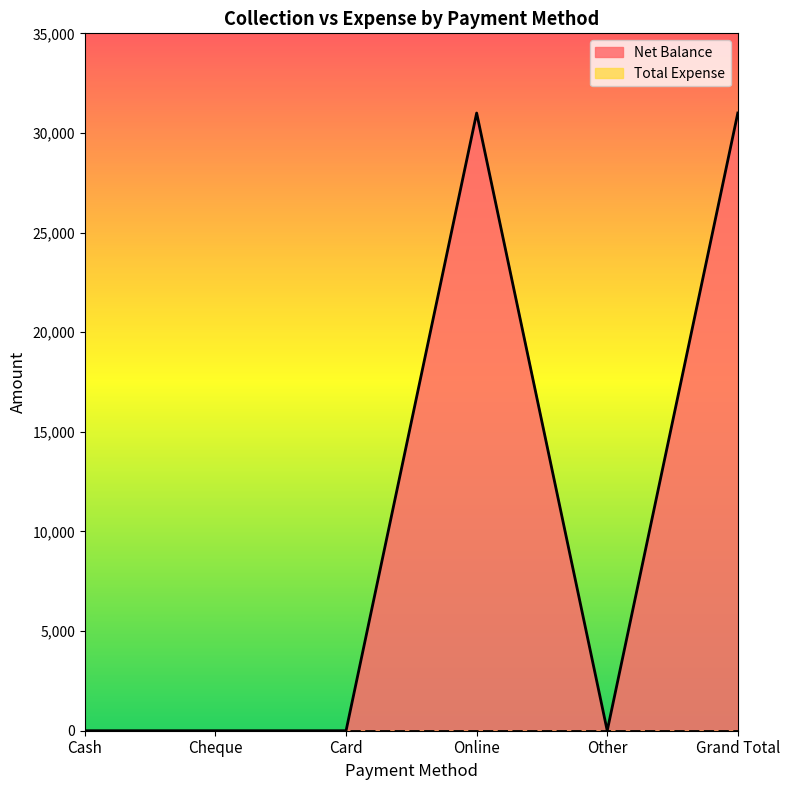

How many interior local valleys (lower than both neighbors) does the data have?

1